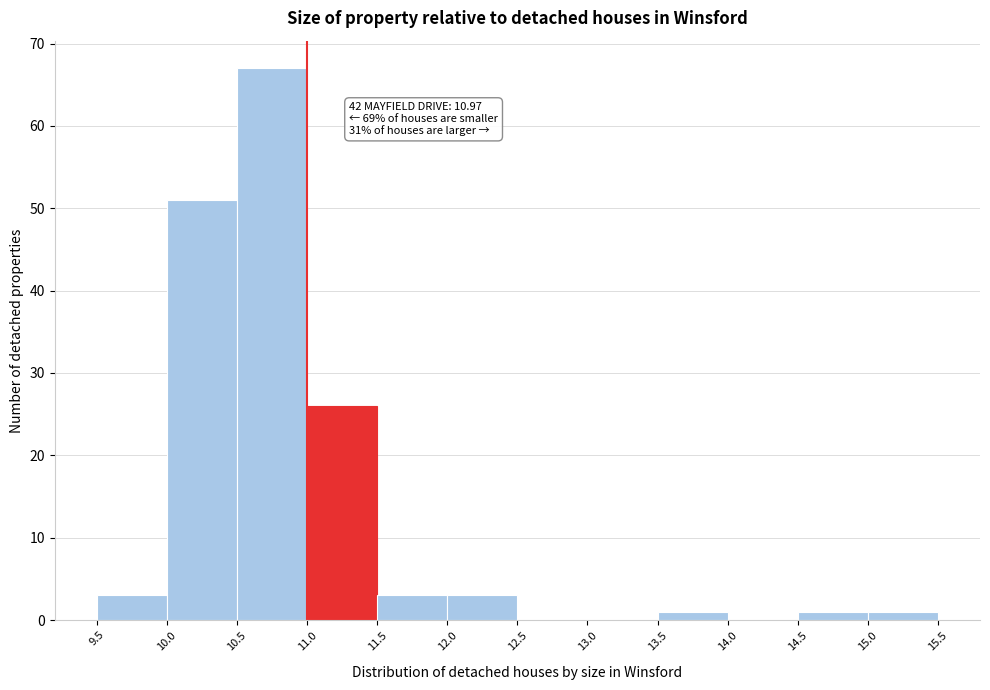

Over which range of the x-axis is the bar tallest?

10.5 to 11.0